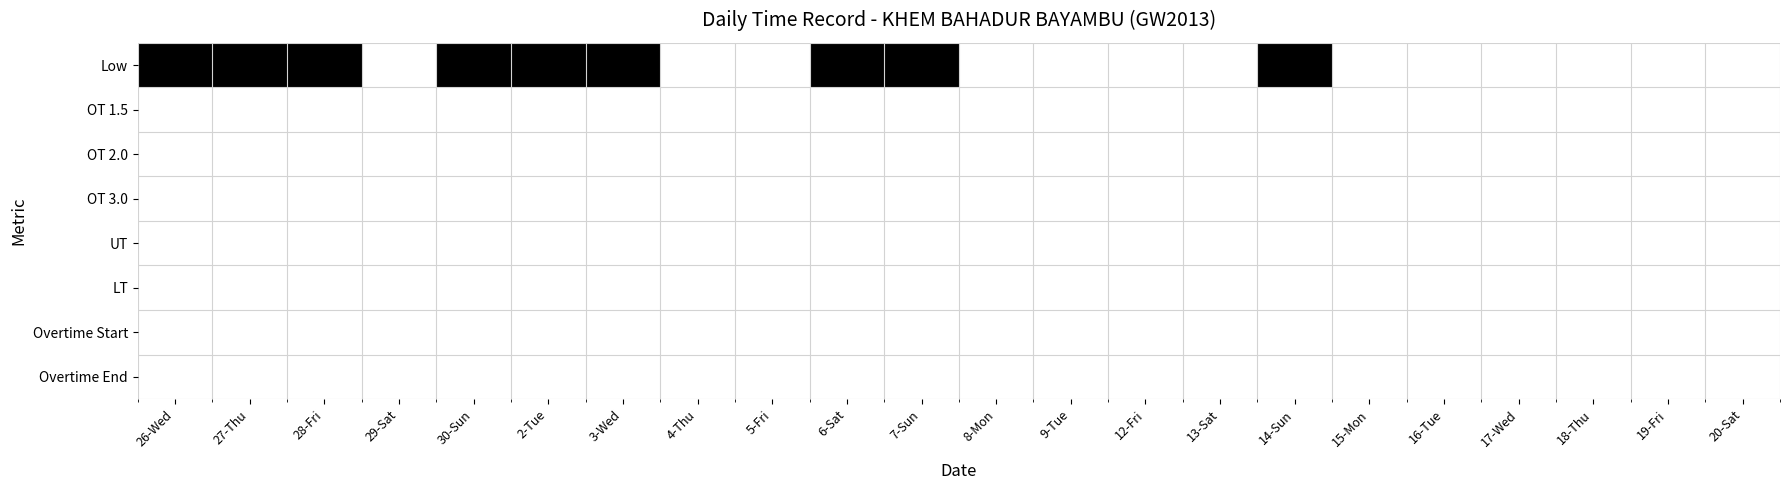

Reading right to left, extract all data points from this chart.

Low: 20-Sat=0	19-Fri=0	18-Thu=0	17-Wed=0	16-Tue=0	15-Mon=0	14-Sun=1	13-Sat=0	12-Fri=0	9-Tue=0	8-Mon=0	7-Sun=1	6-Sat=1	5-Fri=0	4-Thu=0	3-Wed=1	2-Tue=1	30-Sun=1	29-Sat=0	28-Fri=1	27-Thu=1	26-Wed=1
OT 1.5: 20-Sat=0	19-Fri=0	18-Thu=0	17-Wed=0	16-Tue=0	15-Mon=0	14-Sun=0	13-Sat=0	12-Fri=0	9-Tue=0	8-Mon=0	7-Sun=0	6-Sat=0	5-Fri=0	4-Thu=0	3-Wed=0	2-Tue=0	30-Sun=0	29-Sat=0	28-Fri=0	27-Thu=0	26-Wed=0
OT 2.0: 20-Sat=0	19-Fri=0	18-Thu=0	17-Wed=0	16-Tue=0	15-Mon=0	14-Sun=0	13-Sat=0	12-Fri=0	9-Tue=0	8-Mon=0	7-Sun=0	6-Sat=0	5-Fri=0	4-Thu=0	3-Wed=0	2-Tue=0	30-Sun=0	29-Sat=0	28-Fri=0	27-Thu=0	26-Wed=0
OT 3.0: 20-Sat=0	19-Fri=0	18-Thu=0	17-Wed=0	16-Tue=0	15-Mon=0	14-Sun=0	13-Sat=0	12-Fri=0	9-Tue=0	8-Mon=0	7-Sun=0	6-Sat=0	5-Fri=0	4-Thu=0	3-Wed=0	2-Tue=0	30-Sun=0	29-Sat=0	28-Fri=0	27-Thu=0	26-Wed=0
UT: 20-Sat=0	19-Fri=0	18-Thu=0	17-Wed=0	16-Tue=0	15-Mon=0	14-Sun=0	13-Sat=0	12-Fri=0	9-Tue=0	8-Mon=0	7-Sun=0	6-Sat=0	5-Fri=0	4-Thu=0	3-Wed=0	2-Tue=0	30-Sun=0	29-Sat=0	28-Fri=0	27-Thu=0	26-Wed=0
LT: 20-Sat=0	19-Fri=0	18-Thu=0	17-Wed=0	16-Tue=0	15-Mon=0	14-Sun=0	13-Sat=0	12-Fri=0	9-Tue=0	8-Mon=0	7-Sun=0	6-Sat=0	5-Fri=0	4-Thu=0	3-Wed=0	2-Tue=0	30-Sun=0	29-Sat=0	28-Fri=0	27-Thu=0	26-Wed=0
Overtime Start: 20-Sat=0	19-Fri=0	18-Thu=0	17-Wed=0	16-Tue=0	15-Mon=0	14-Sun=0	13-Sat=0	12-Fri=0	9-Tue=0	8-Mon=0	7-Sun=0	6-Sat=0	5-Fri=0	4-Thu=0	3-Wed=0	2-Tue=0	30-Sun=0	29-Sat=0	28-Fri=0	27-Thu=0	26-Wed=0
Overtime End: 20-Sat=0	19-Fri=0	18-Thu=0	17-Wed=0	16-Tue=0	15-Mon=0	14-Sun=0	13-Sat=0	12-Fri=0	9-Tue=0	8-Mon=0	7-Sun=0	6-Sat=0	5-Fri=0	4-Thu=0	3-Wed=0	2-Tue=0	30-Sun=0	29-Sat=0	28-Fri=0	27-Thu=0	26-Wed=0